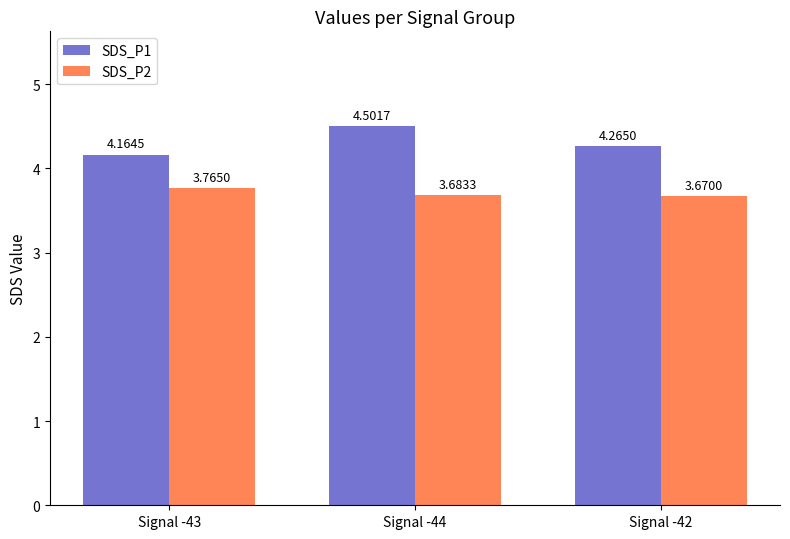

List the series in order of their peak value, lowest first.

SDS_P2, SDS_P1